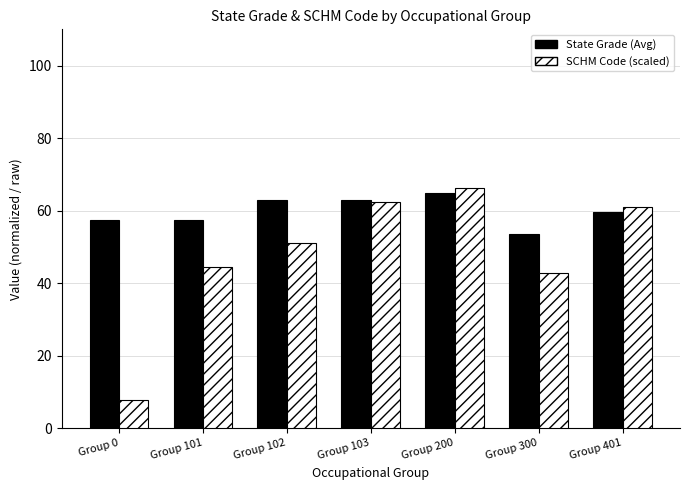

At which label does SCHM Code (scaled) reach its peak?

Group 200